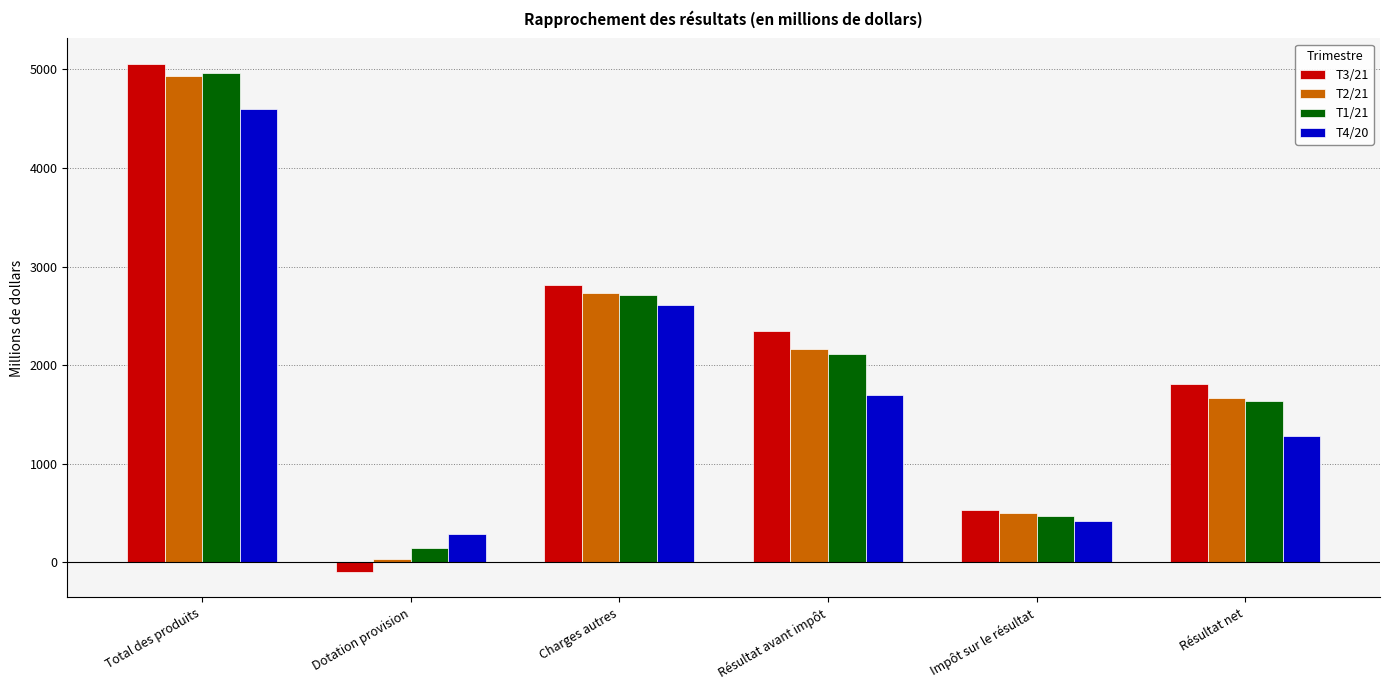

What is the difference between the maximum and second lowest values in the T2/21 series?

4434